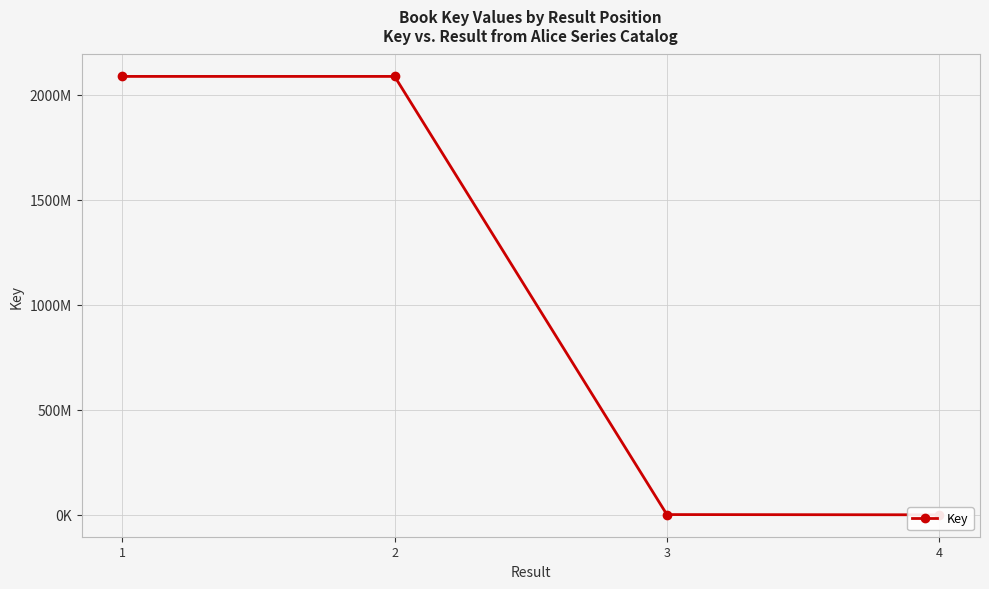

List the labels in order of value, largest first.

1, 2, 3, 4